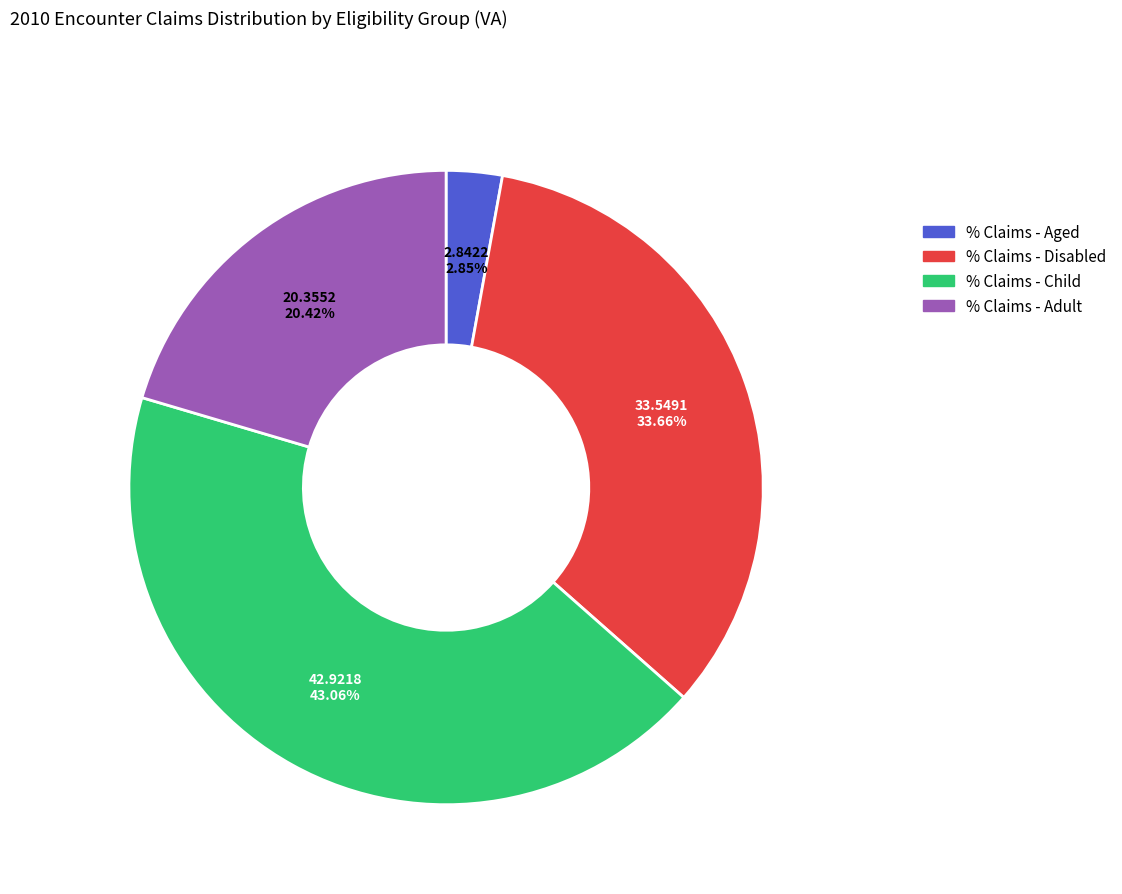

Does % Claims - Child account for over 50% of the chart?

No